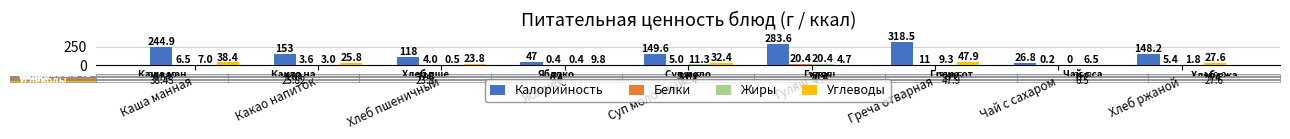

True or false: Калорийность has a value of 220.5 at Какао напиток.

False